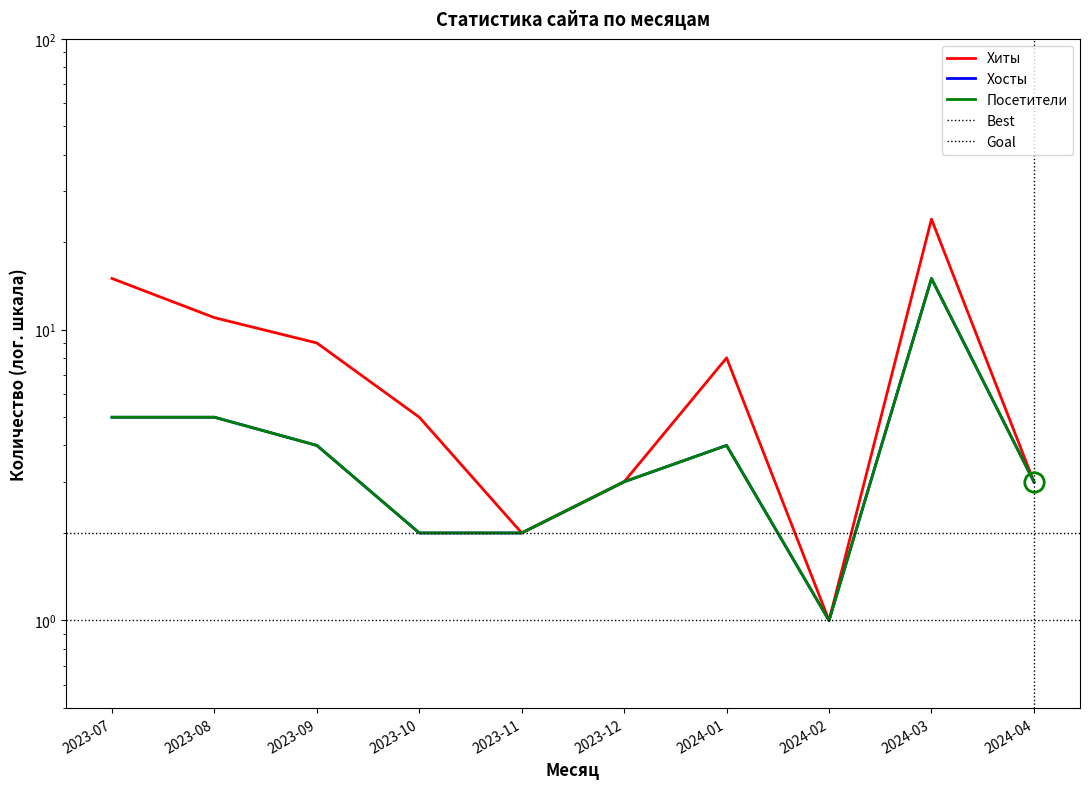

True or false: Посетители and Хосты cross at least once.

False